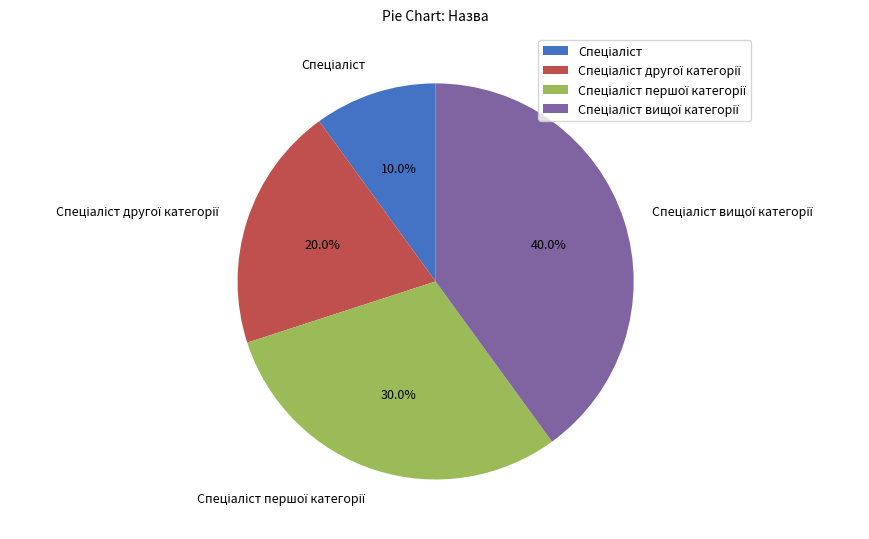

Does any single category account for the majority?

No